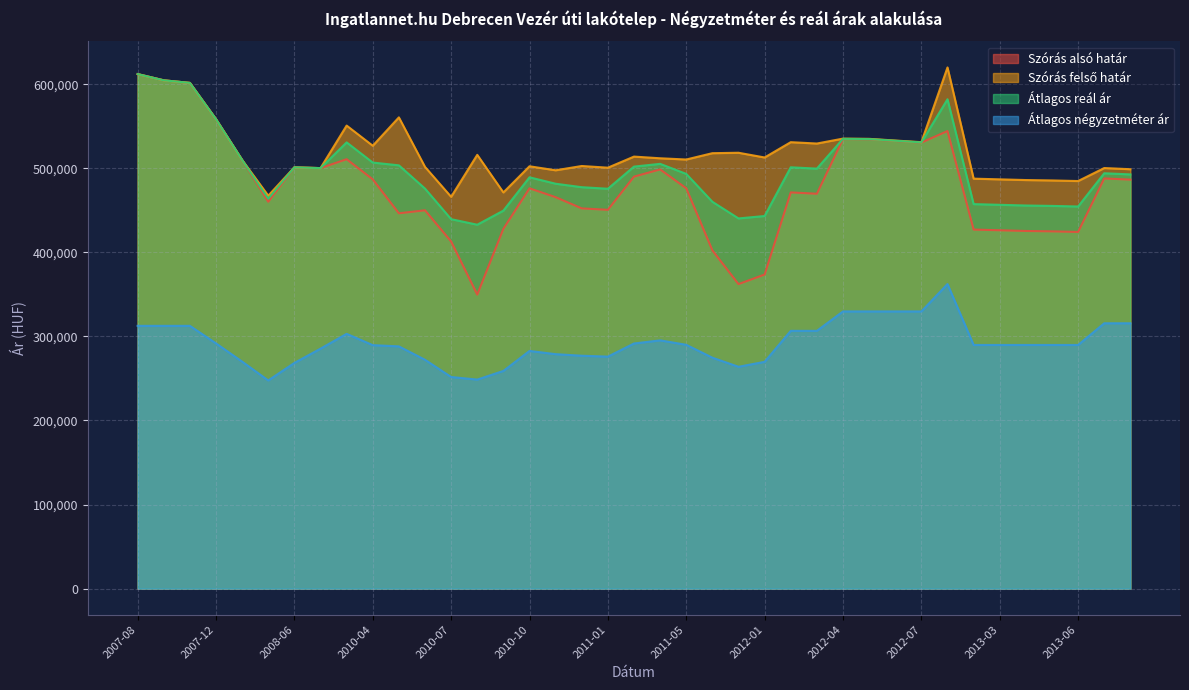

Reading right to left, what are all the values shown in this chart?

Szórás alsó határ: 2013-08=486516	2013-07=487913	2013-06=424262	2013-05=424968	2013-04=425439	2013-03=426266	2013-02=427097	2012-08=544304	2012-07=530555	2012-06=532532	2012-05=534524	2012-04=534809	2012-03=469702	2012-02=471315	2012-01=373617	2011-12=362220	2011-11=402359	2011-05=476201	2011-03=498646	2011-02=490088	2011-01=450605	2010-12=452295	2010-11=465642	2010-10=476172	2010-09=428010	2010-08=349748	2010-07=412897	2010-06=450017	2010-05=446454	2010-04=486815	2010-03=510805	2010-02=500213	2008-06=501133	2008-05=460218	2008-03=509967	2007-12=558431	2007-11=601584	2007-10=604649	2007-08=612056
Szórás felső határ: 2013-08=498890	2013-07=500287	2013-06=484830	2013-05=485536	2013-04=486007	2013-03=486834	2013-02=487665	2012-08=619956	2012-07=531051	2012-06=533028	2012-05=535020	2012-04=535305	2012-03=529448	2012-02=531061	2012-01=512849	2011-12=518474	2011-11=517961	2011-05=510437	2011-03=511904	2011-02=513906	2011-01=500717	2010-12=502709	2010-11=497632	2010-10=502368	2010-09=471268	2010-08=516002	2010-07=466061	2010-06=501649	2010-05=560554	2010-04=526823	2010-03=550813	2010-02=500213	2008-06=501133	2008-05=467408	2008-03=509967	2007-12=558431	2007-11=601584	2007-10=604649	2007-08=612056
Átlagos reál ár: 2013-08=492703	2013-07=494100	2013-06=454546	2013-05=455252	2013-04=455723	2013-03=456550	2013-02=457381	2012-08=582130	2012-07=530803	2012-06=532780	2012-05=534772	2012-04=535057	2012-03=499575	2012-02=501188	2012-01=443233	2011-12=440347	2011-11=460160	2011-05=493319	2011-03=505275	2011-02=501997	2011-01=475661	2010-12=477502	2010-11=481637	2010-10=489270	2010-09=449639	2010-08=432875	2010-07=439479	2010-06=475833	2010-05=503504	2010-04=506819	2010-03=530809	2010-02=500213	2008-06=501133	2008-05=463813	2008-03=509967	2007-12=558431	2007-11=601584	2007-10=604649	2007-08=612056
Átlagos négyzetméter ár: 2013-08=315625	2013-07=315625	2013-06=289835	2013-05=289835	2013-04=289835	2013-03=289835	2013-02=289835	2012-08=362274	2012-07=329720	2012-06=329720	2012-05=329720	2012-04=329720	2012-03=306621	2012-02=306621	2012-01=269778	2011-12=263889	2011-11=274702	2011-05=290030	2011-03=295312	2011-02=291578	2011-01=275968	2010-12=277036	2010-11=278880	2010-10=282736	2010-09=258946	2010-08=248650	2010-07=251720	2010-06=272229	2010-05=288143	2010-04=289623	2010-03=303070	2010-02=285436	2008-06=268470	2008-05=247637	2008-03=270012	2007-12=291719	2007-11=312578	2007-10=312578	2007-08=312578